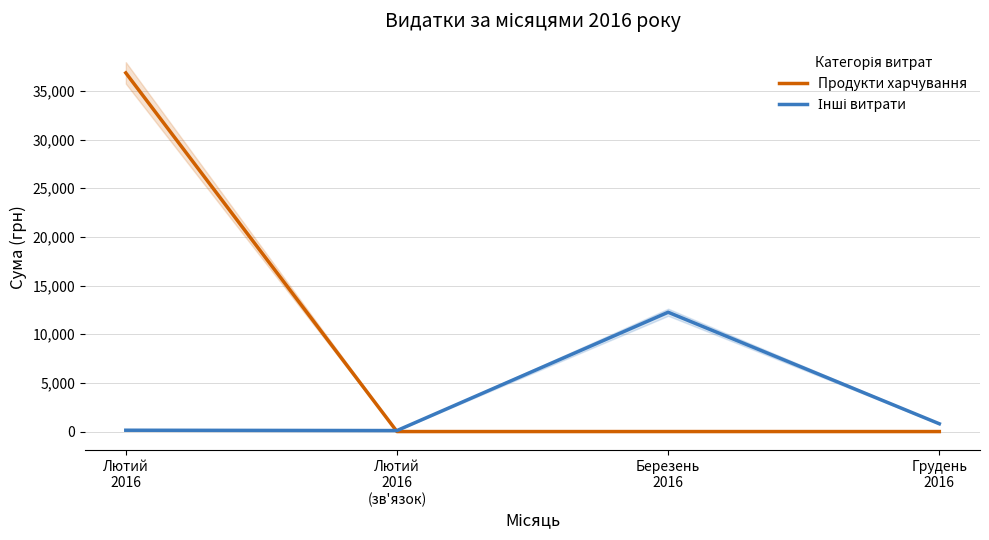

What position from the left is Грудень
2016?

4